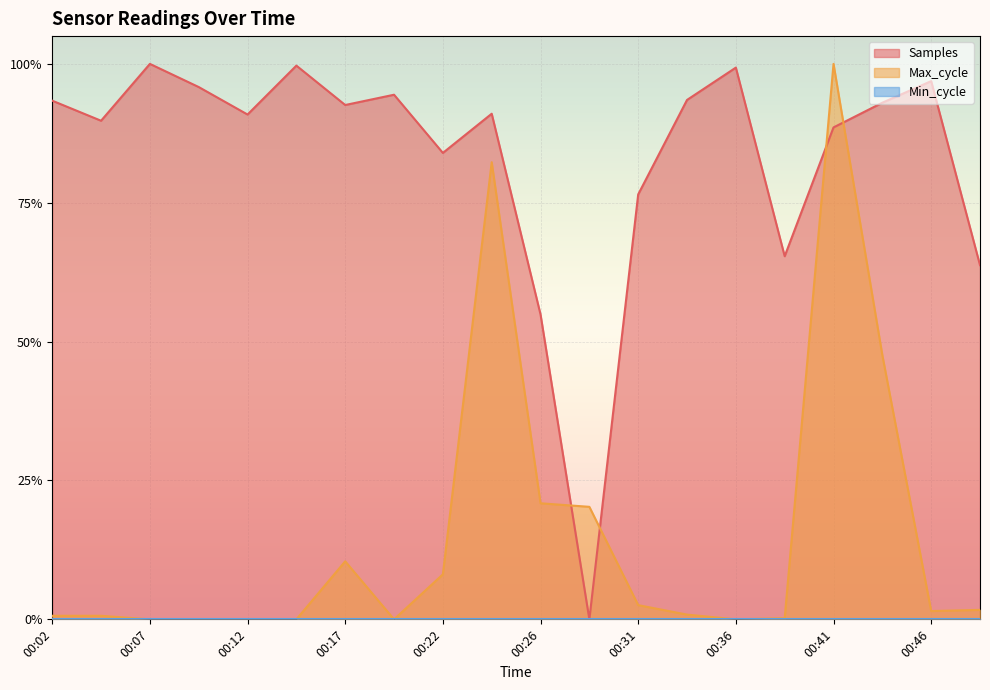

Between 00:26 and 00:22, which is larger?

00:22